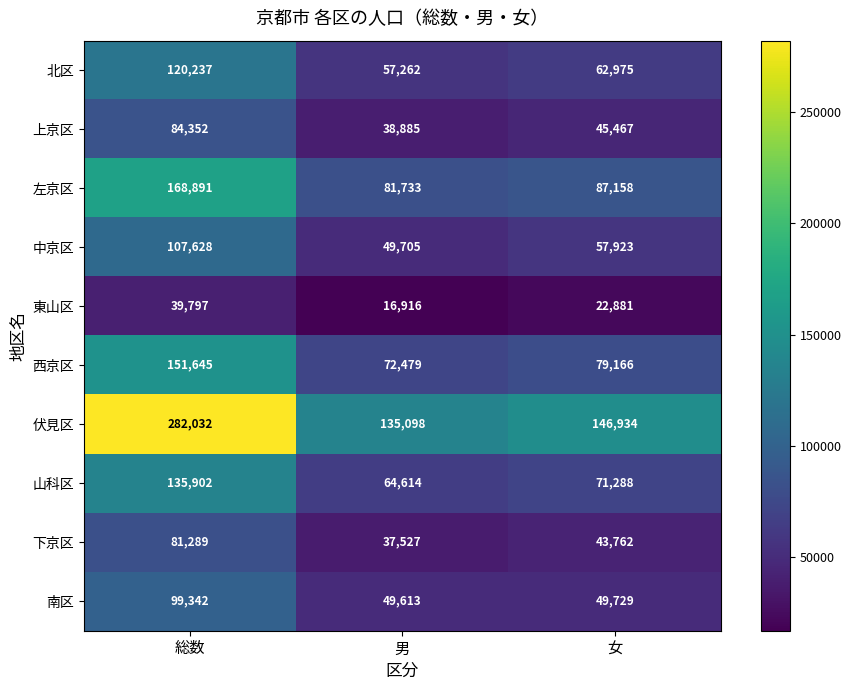

What is the sum of the 伏見区 values at 男 and 総数?

417130